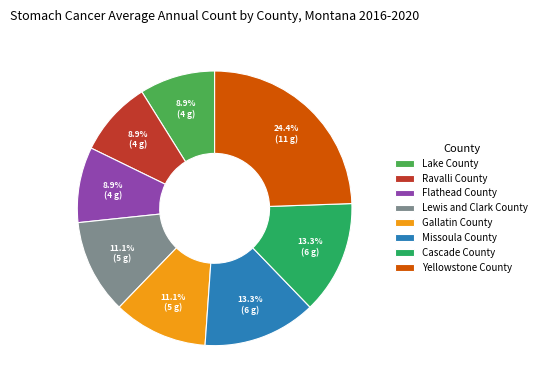

Does any single category account for the majority?

No